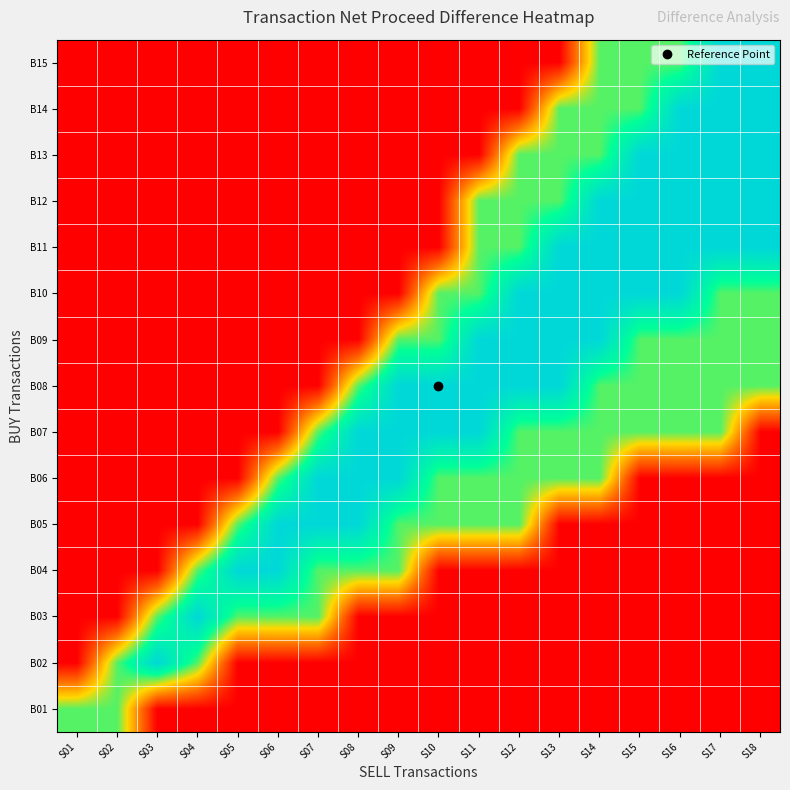

Which has a higher value, S12 or S07?

S12